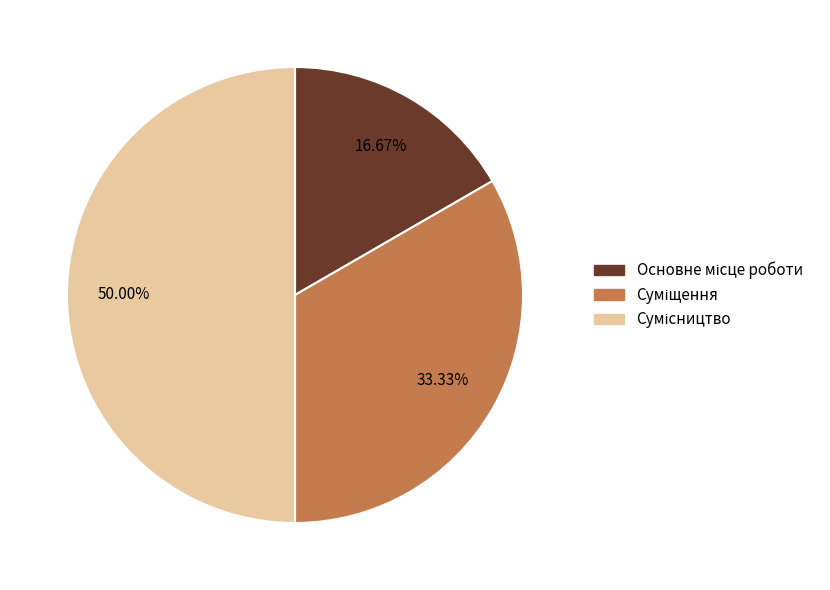

Approximately how many times larger is the value at Сумісництво compared to Основне місце роботи?

3.0